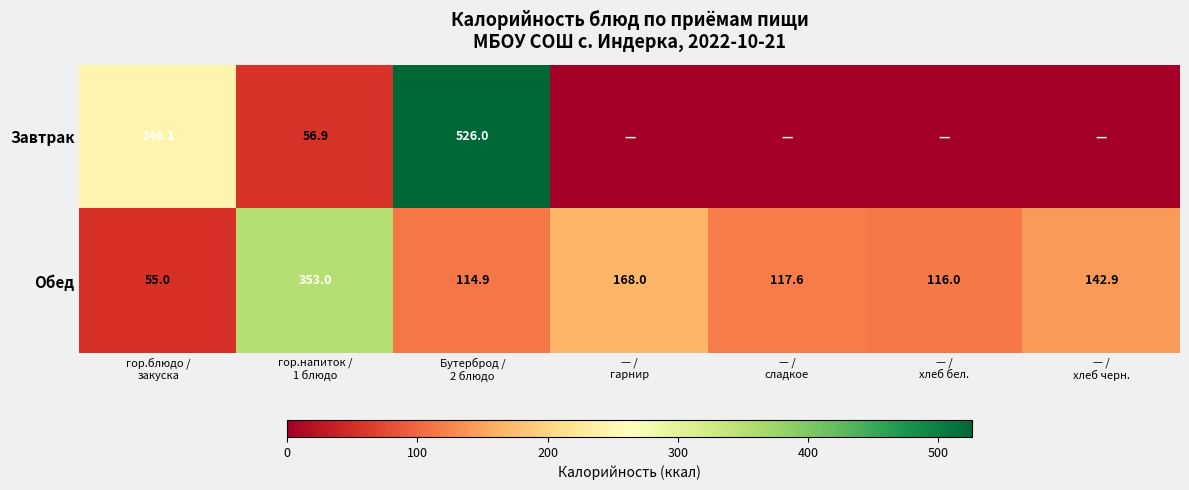

What is the average value of the Обед series?

152.5